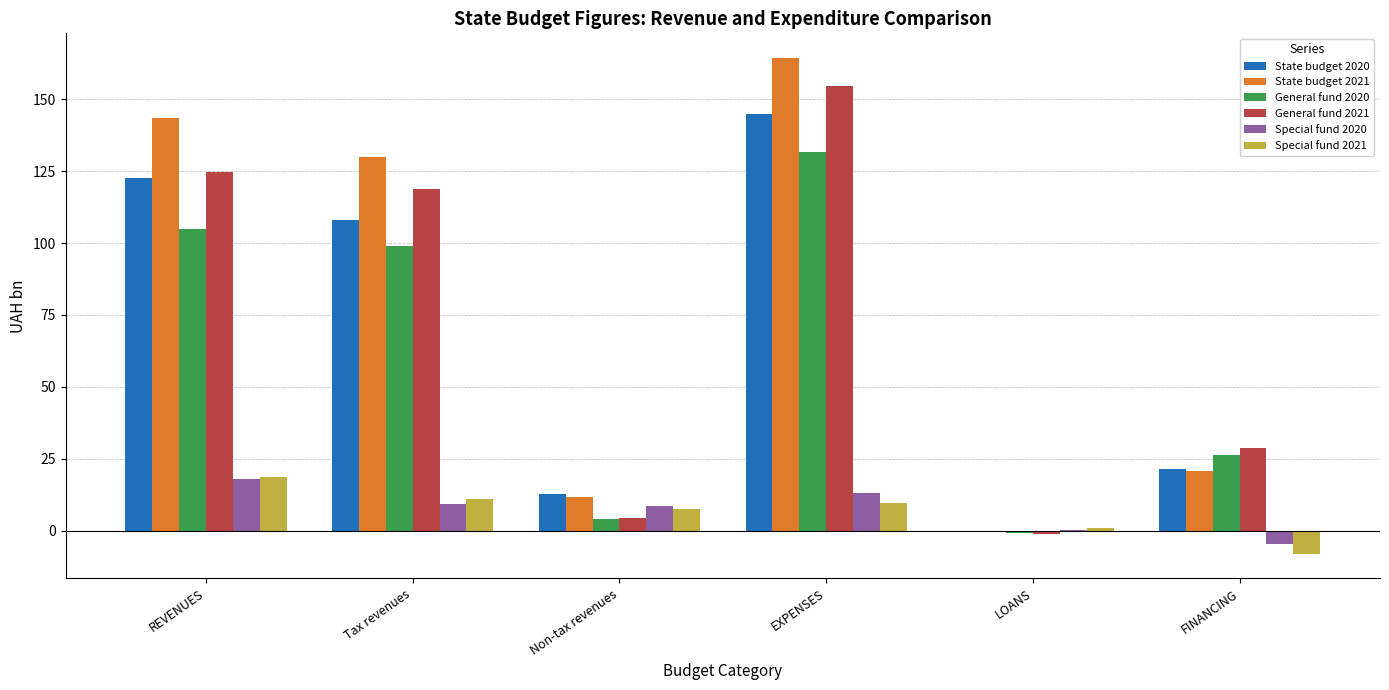

What is the total value across all series at Tax revenues?

476.2